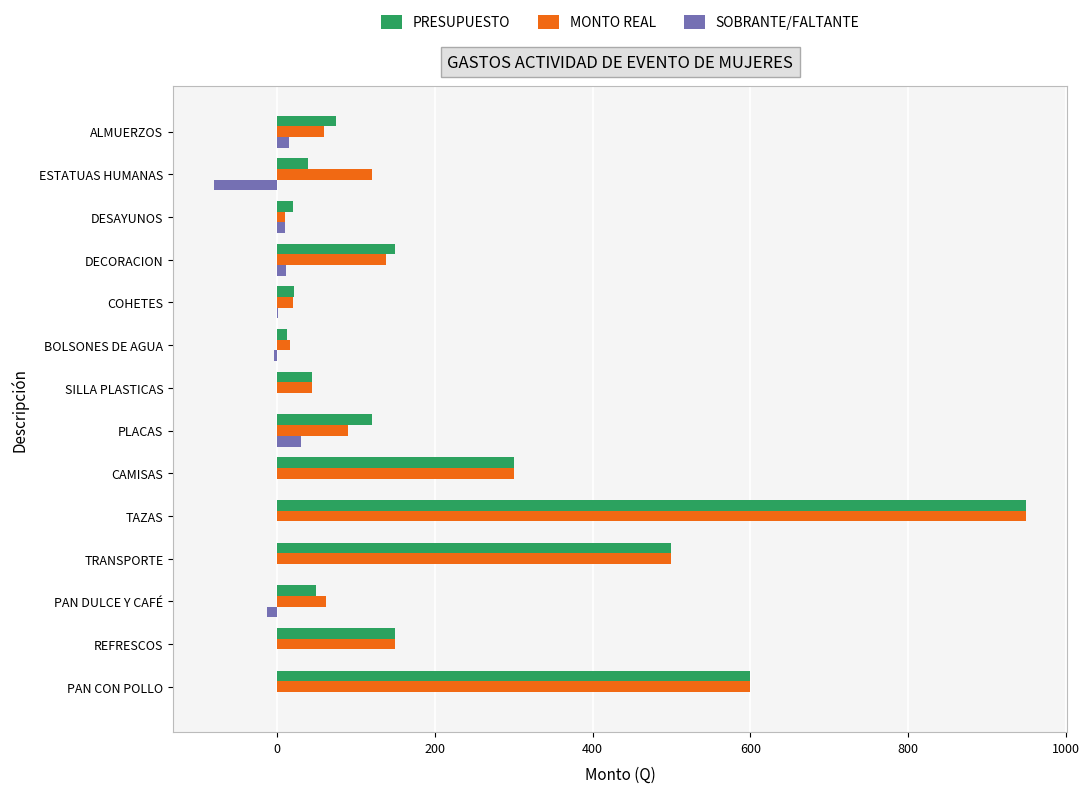

How many distinct data groups are displayed?

3